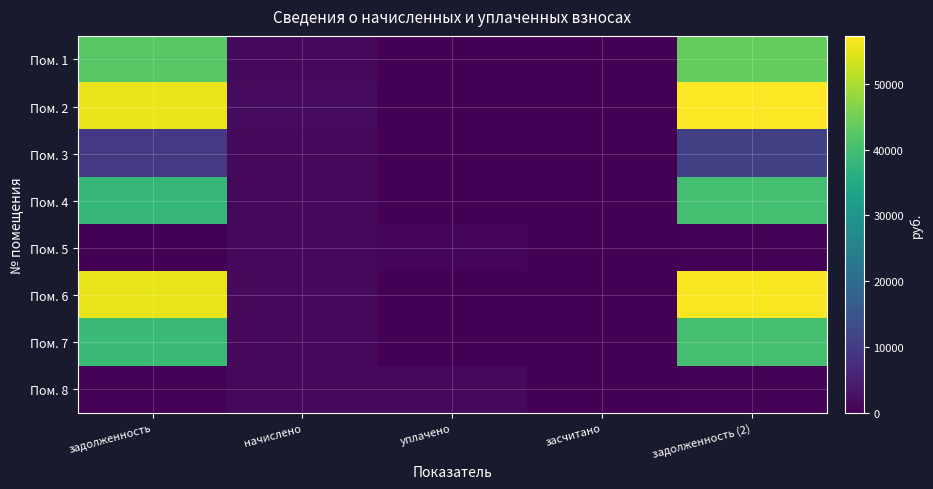

Reading left to right, transcribe all the data shown in this chart.

Пом. 1: задолженность=42486.2	начислено=1195.5	уплачено=0.0	засчитано=0.0	задолженность (2)=43681.7
Пом. 2: задолженность=55687.3	начислено=1567.0	уплачено=0.0	засчитано=0.0	задолженность (2)=57254.3
Пом. 3: задолженность=9436.1	начислено=1216.4	уплачено=0.0	засчитано=0.0	задолженность (2)=10895.2
Пом. 4: задолженность=38066.6	начислено=1216.4	уплачено=0.0	засчитано=0.0	задолженность (2)=40159.7
Пом. 5: задолженность=0.0	начислено=1203.4	уплачено=802.2	засчитано=0.0	задолженность (2)=401.1
Пом. 6: задолженность=55035.8	начислено=1548.7	уплачено=0.0	засчитано=0.0	задолженность (2)=56584.4
Пом. 7: задолженность=39089.3	начислено=1226.9	уплачено=0.0	засчитано=0.0	задолженность (2)=40316.2
Пом. 8: задолженность=348.1	начислено=1219.0	уплачено=1160.8	засчитано=0.0	задолженность (2)=406.4